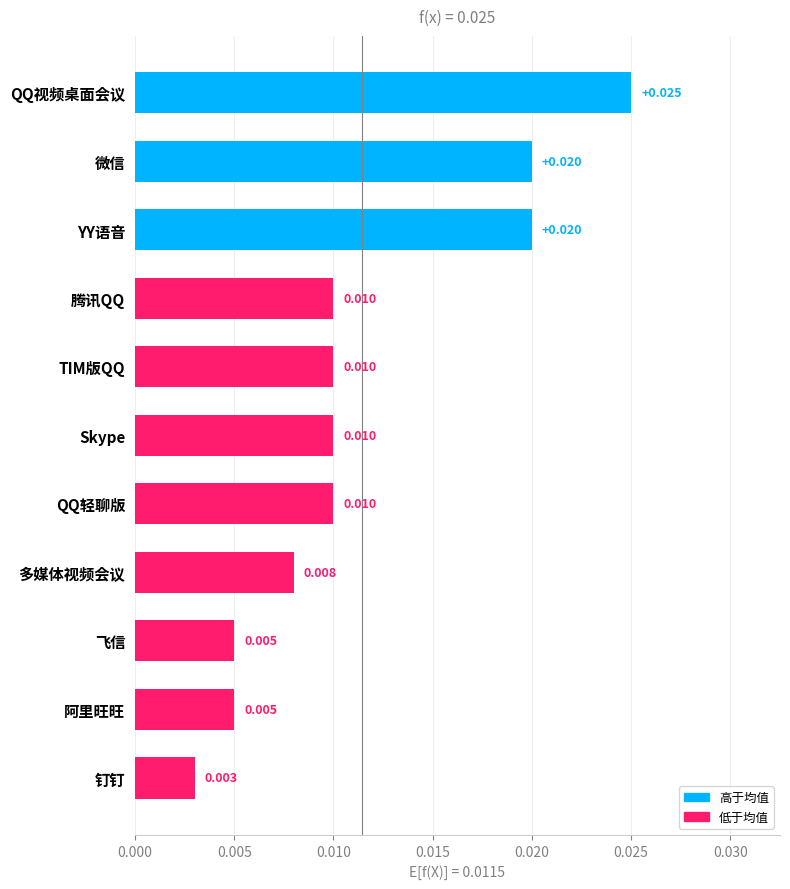

What is the label of the 1st bar from the top?

QQ视频桌面会议